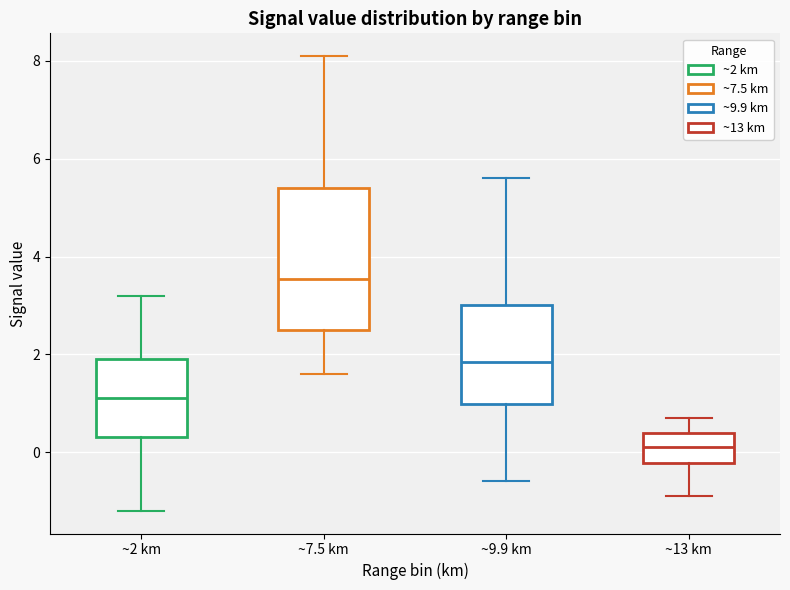

Where does the median line of the box for ~13 km sit on the y-axis? The values are not printed on the chart, so give them approximately, as read against the axis.

0.2